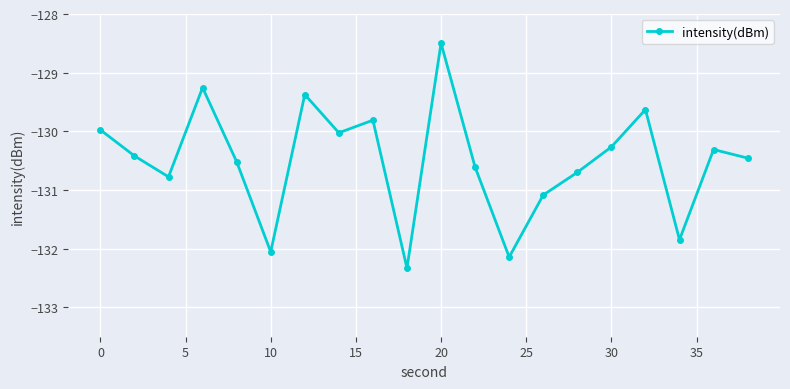

Reading left to right, extract all data points from this chart.

-130.0	-130.4	-130.8	-129.3	-130.5	-132.1	-129.4	-130.0	-129.8	-132.3	-128.5	-130.6	-132.1	-131.1	-130.7	-130.3	-129.6	-131.8	-130.3	-130.5